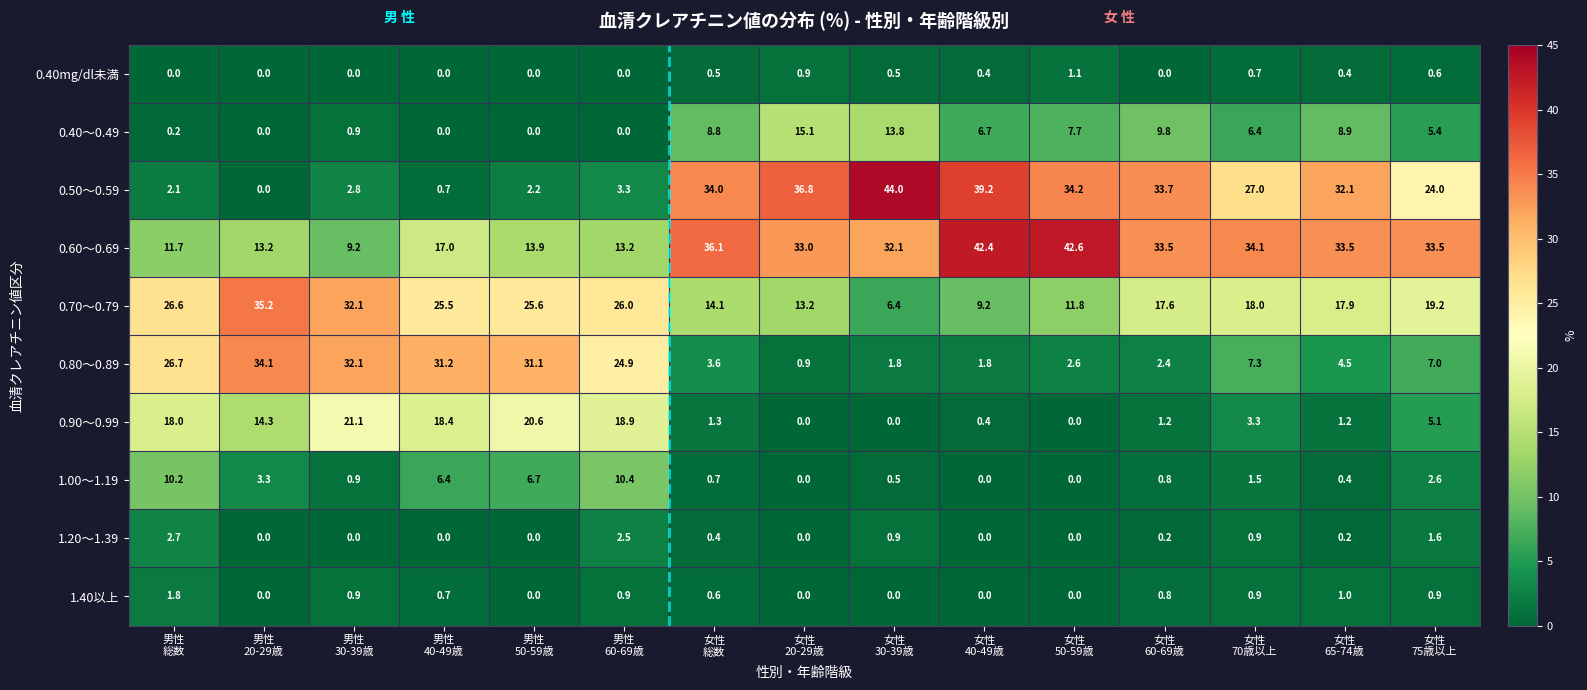

At how many categories does at least one series exceed 14?

15